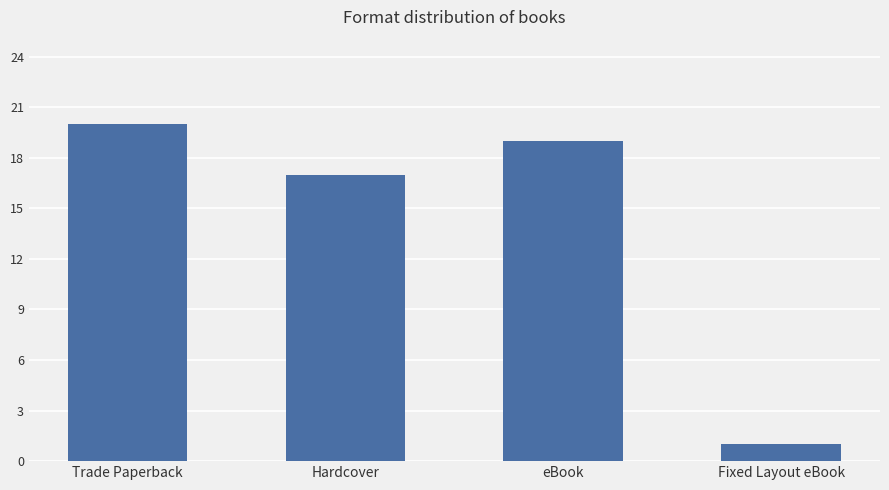

The value at Trade Paperback is 20. True or false?

True